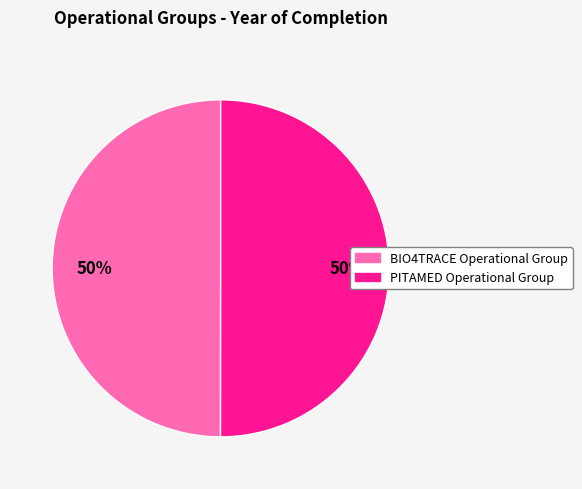

Count the number of slices in the pie.

2